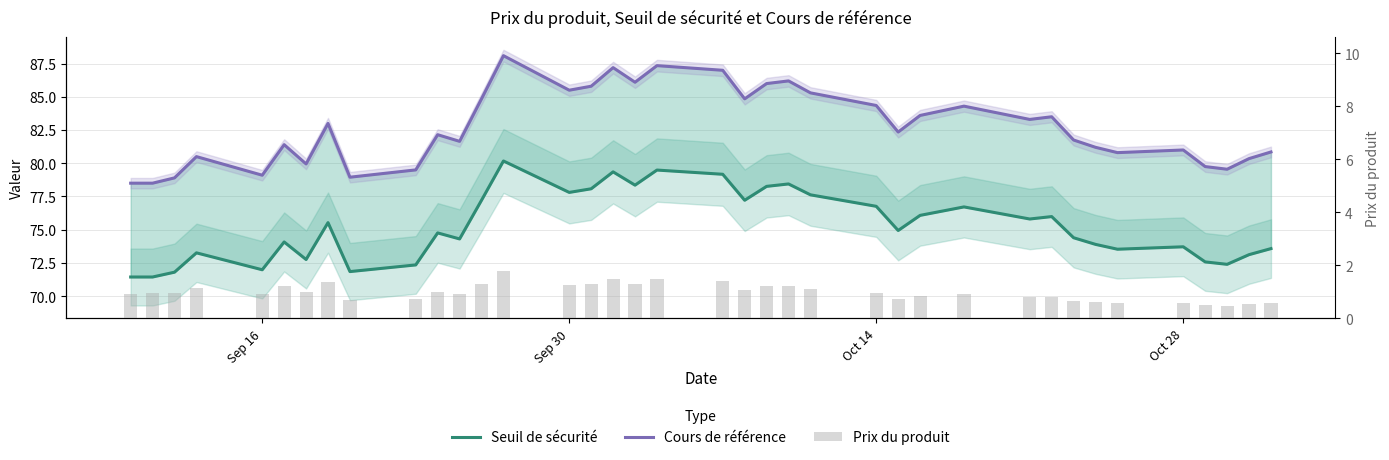

The Prix du produit series shows 0.6 at Oct 28. True or false?

True